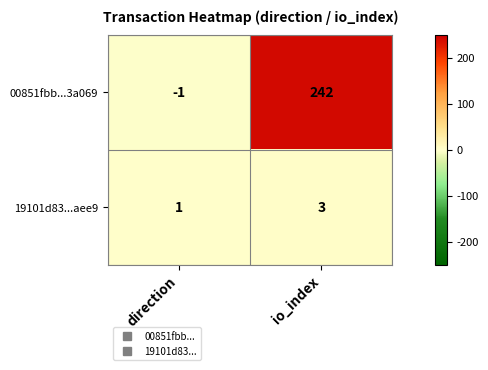

Reading right to left, what are all the values shown in this chart?

00851fbb...3a069: 242	-1
19101d83...aee9: 3	1